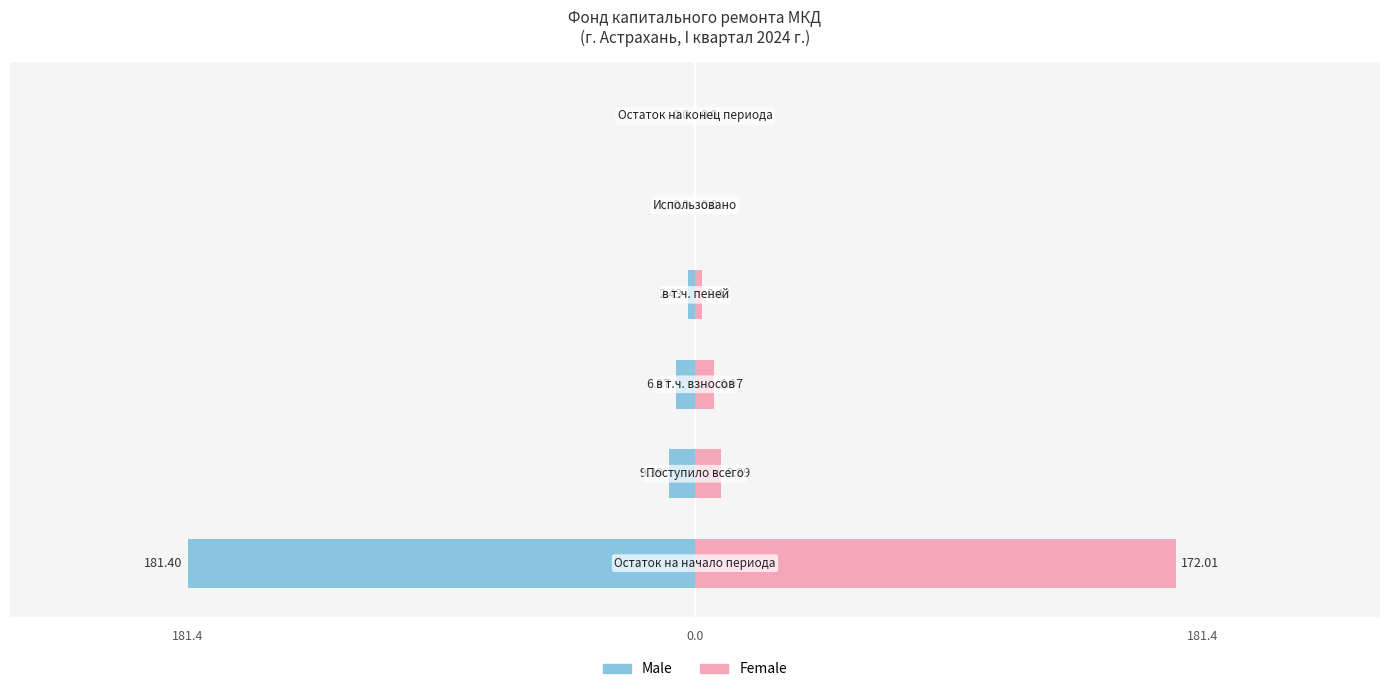

Reading right to left, transcribe all the data shown in this chart.

Male: 5=0.0	4=0.0	3=-2.4	2=-7.0	1=-9.4	0=-181.4
Female: 5=0.0	4=0.0	3=2.4	2=7.0	1=9.4	0=172.0